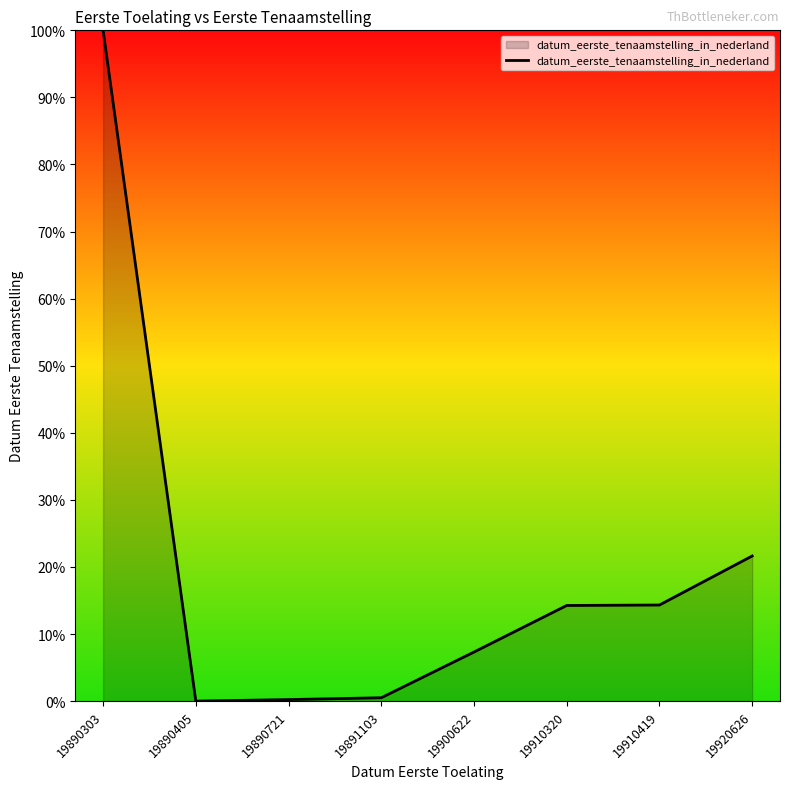

Does the chart have visible grid lines?

No